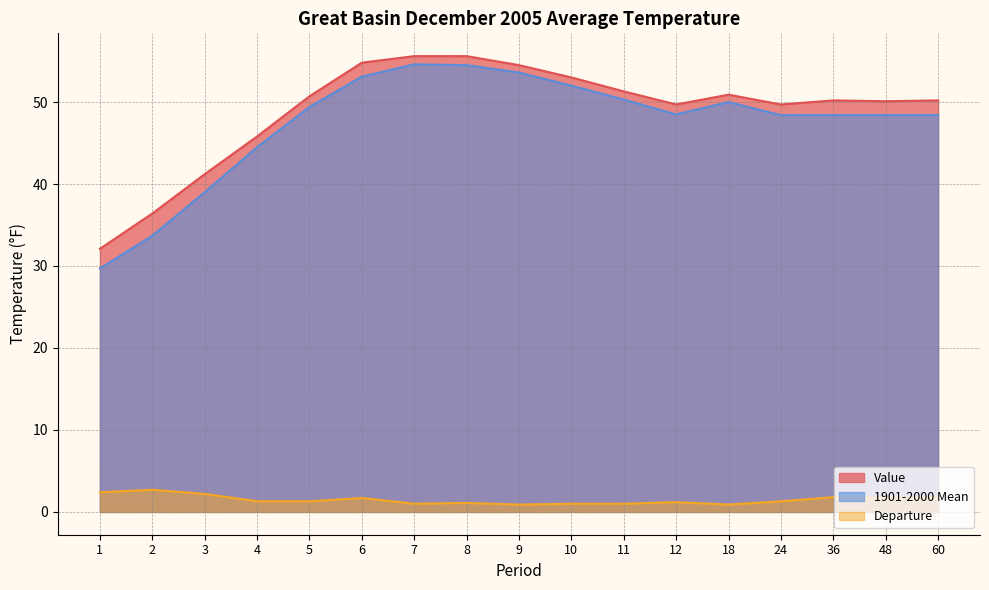

What is the difference between the maximum and minimum values in the Value series?

23.5